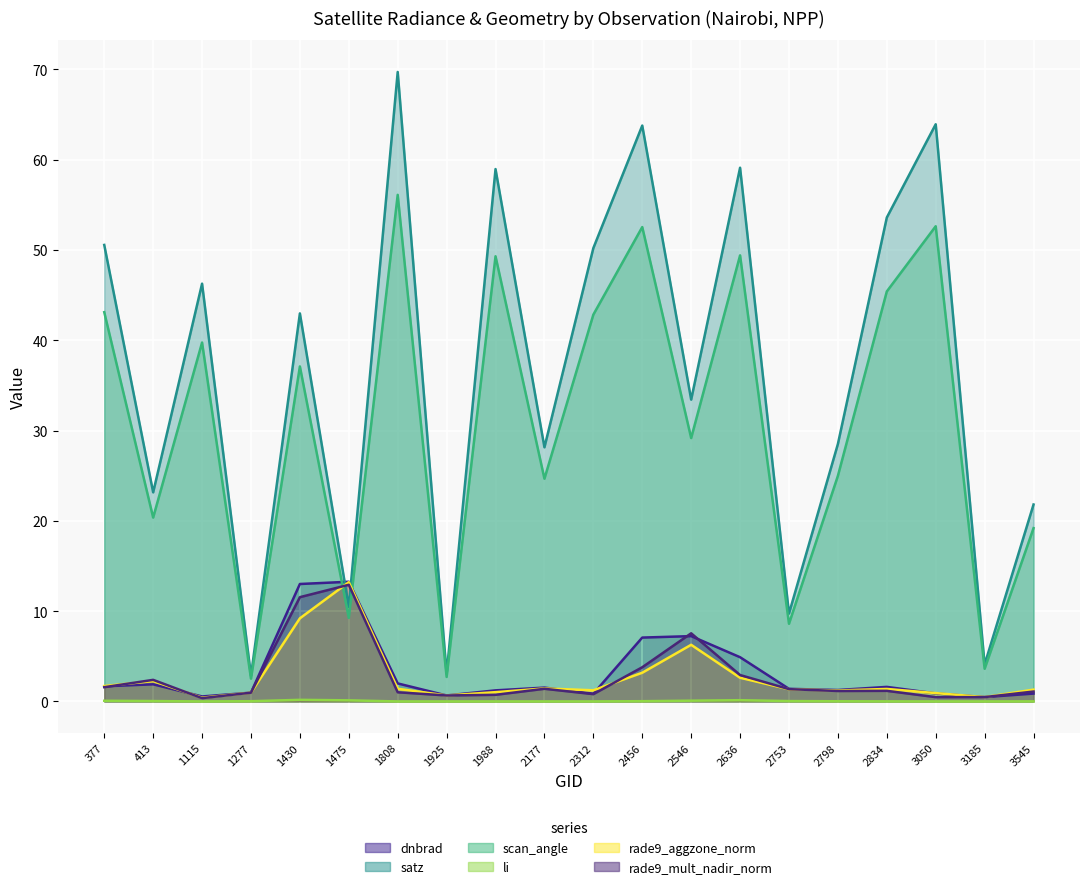

How many values in the rade9_mult_nadir_norm series exceed 1?

13